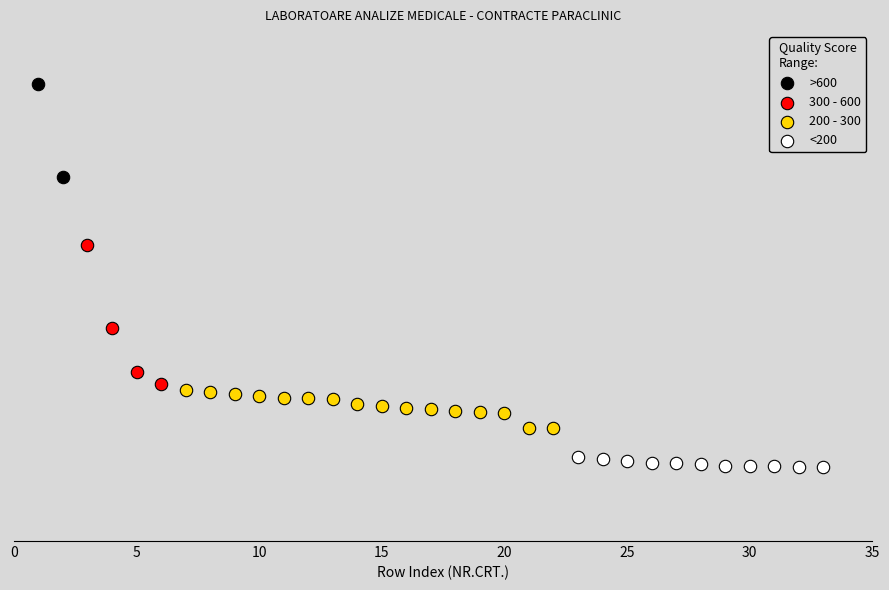

What are all the series names shown in the legend?

>600, 300 - 600, 200 - 300, <200